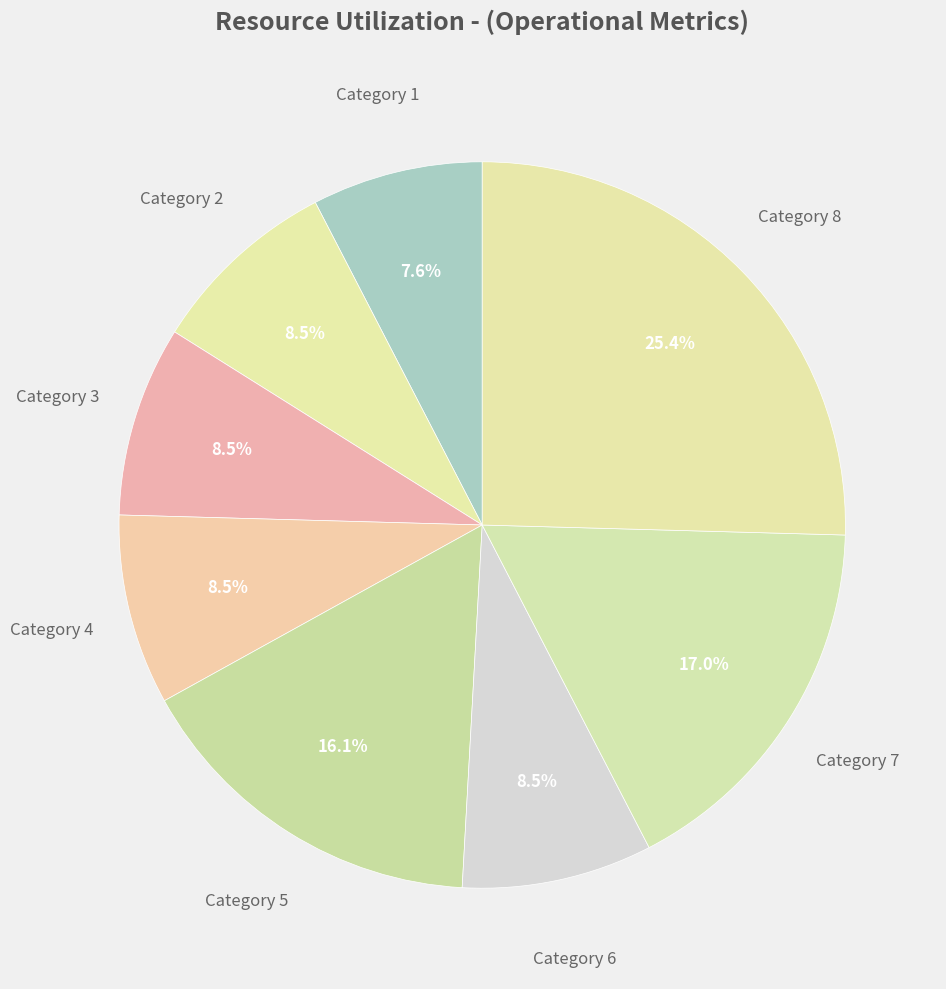

How many segments does this pie chart have?

8